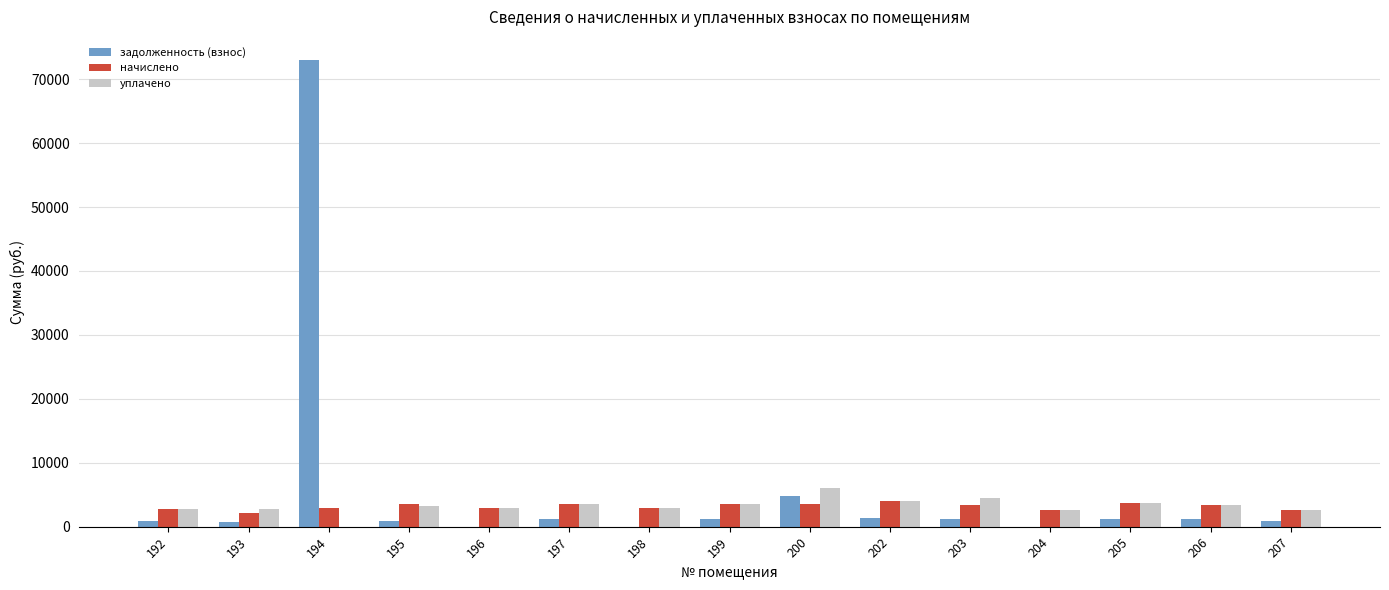

What is the sum of the начислено values at 205 and 206?

7082.7